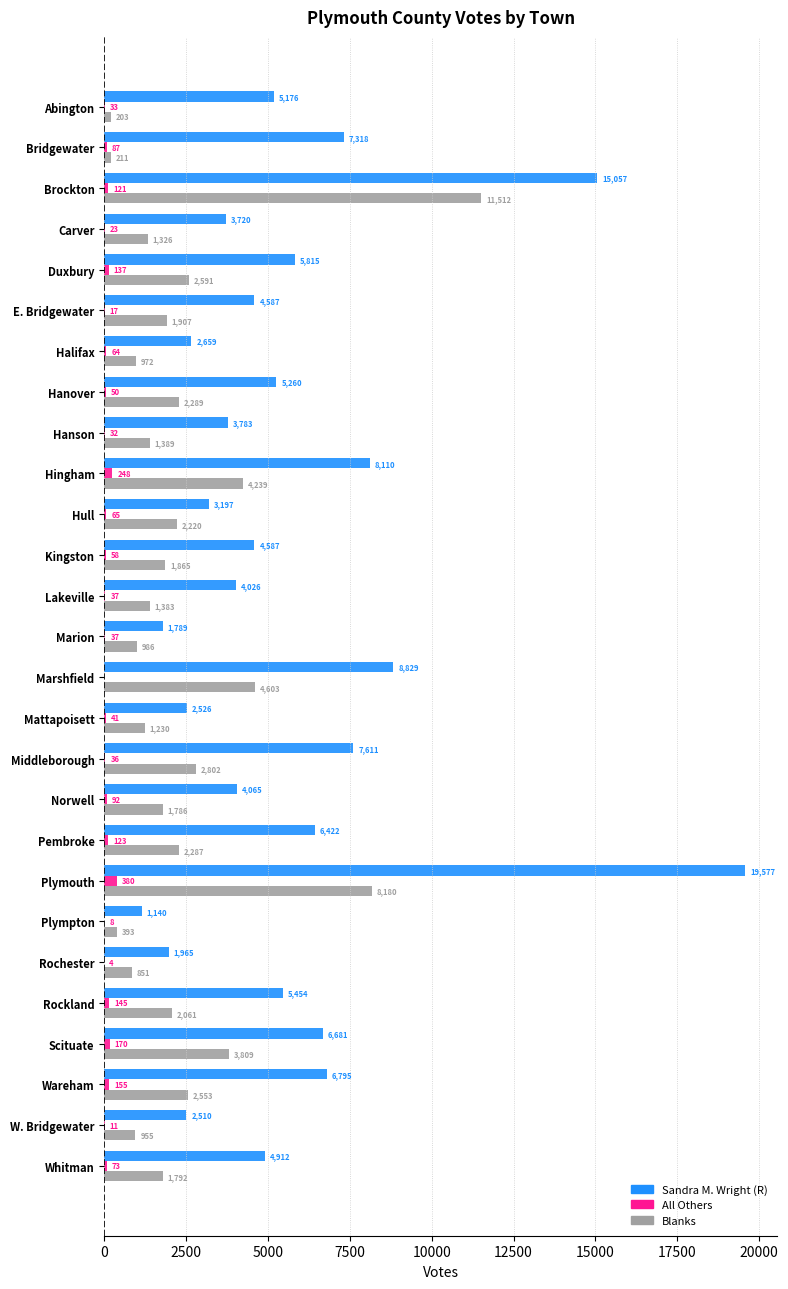

The value of Sandra M. Wright (R) at Hingham is 13394. True or false?

False